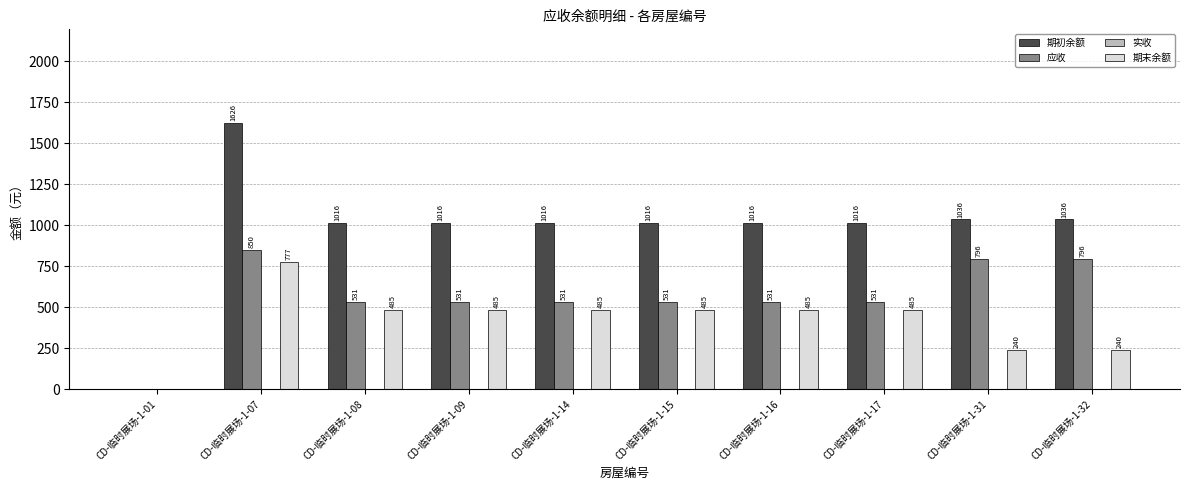

True or false: 期初余额 has a value of 1430.2 at CD-临时展场-1-14.

False